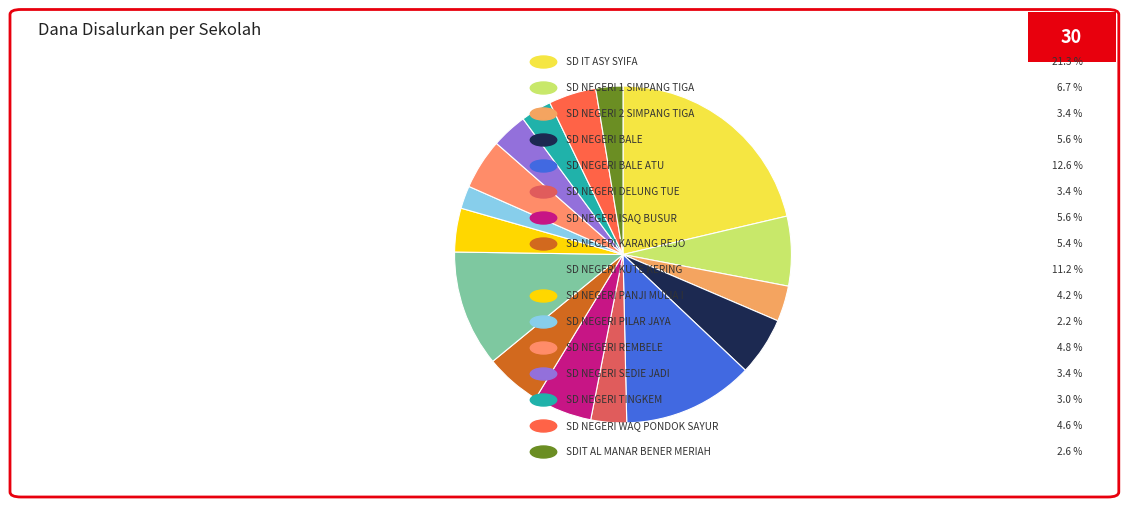

How many segments does this pie chart have?

16